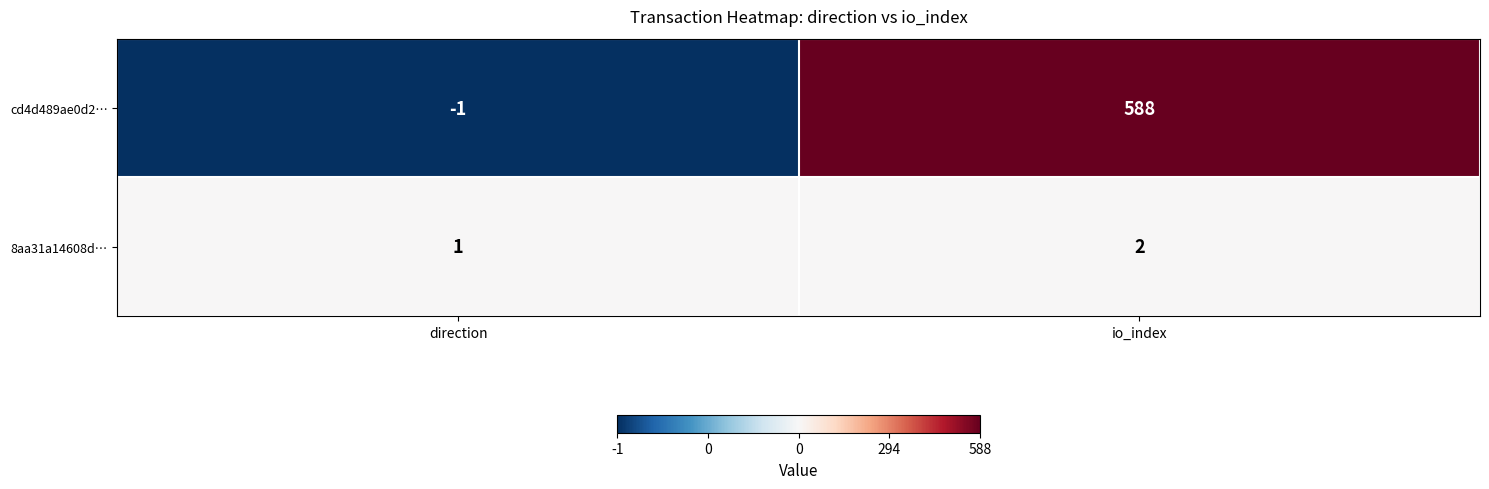

Between direction and io_index, which series saw the biggest shift?

cd4d489ae0d2…